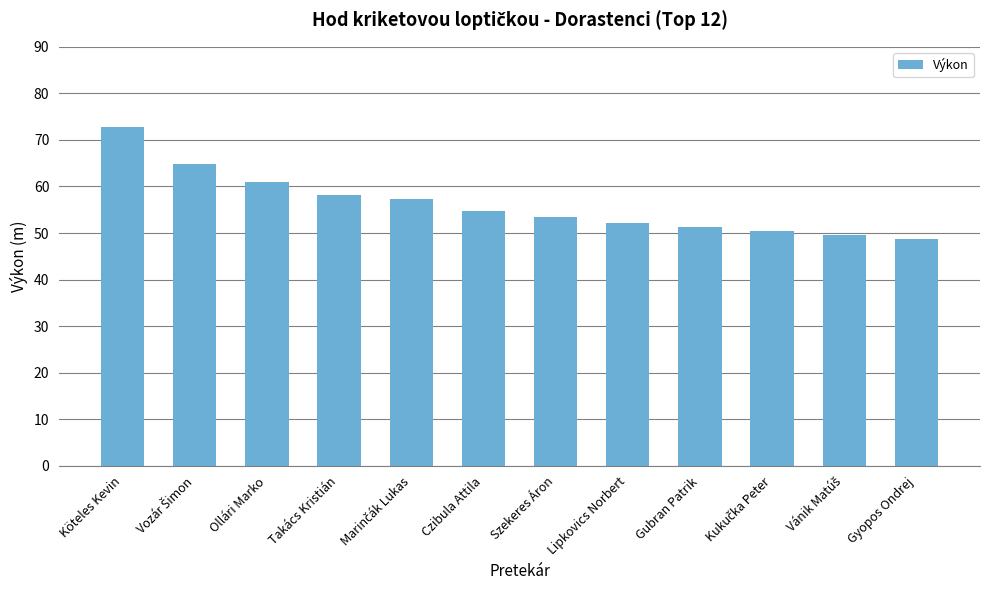

True or false: the data shows 76.7 at Lipkovics Norbert.

False